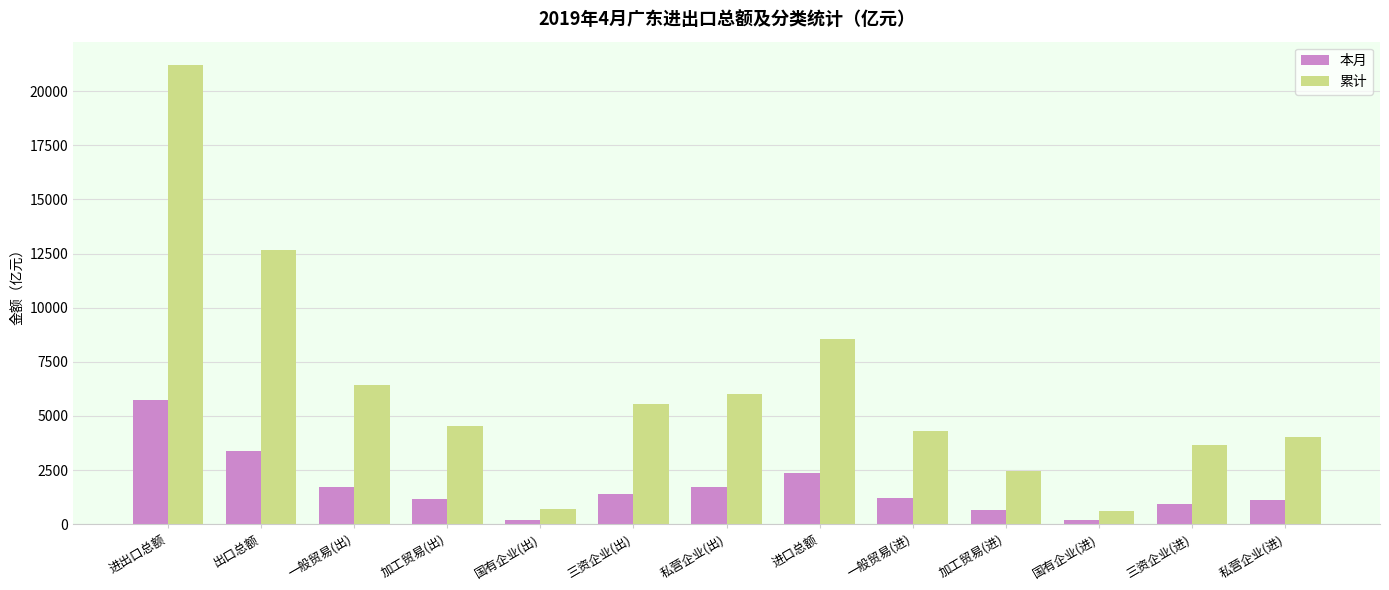

What is the maximum value shown in the chart?

21224.0